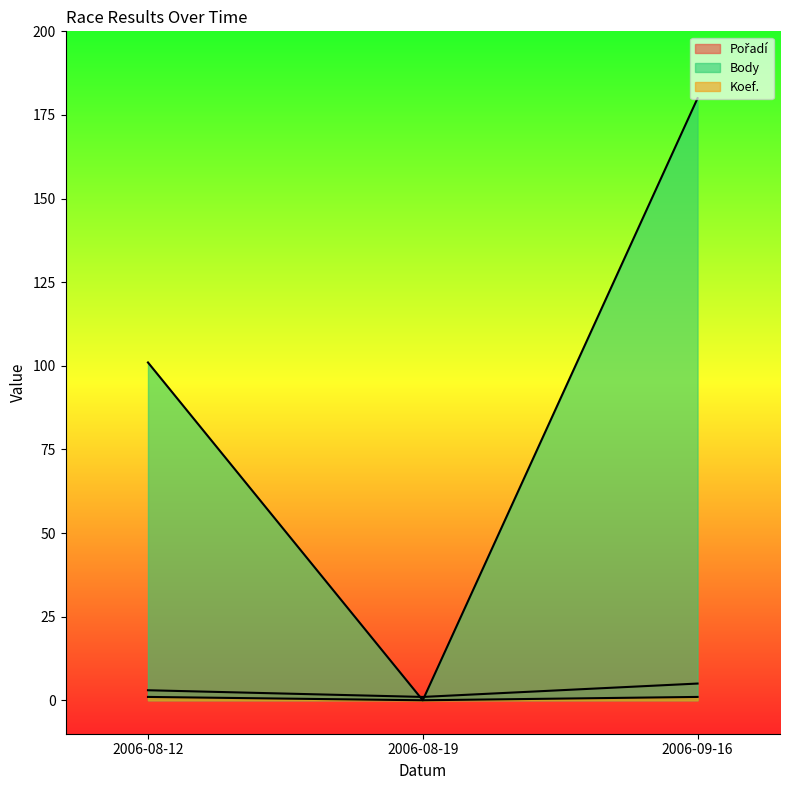

What are all the series names shown in the legend?

Pořadí, Body, Koef.